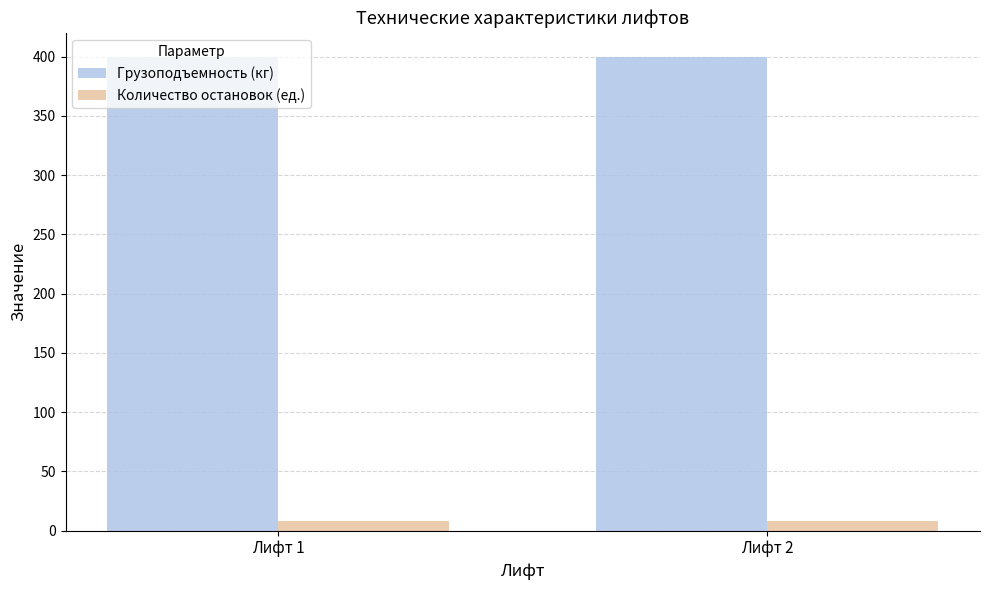

Is the value of Количество остановок (ед.) at Лифт 2 greater than the value of Грузоподъемность (кг) at Лифт 2?

No